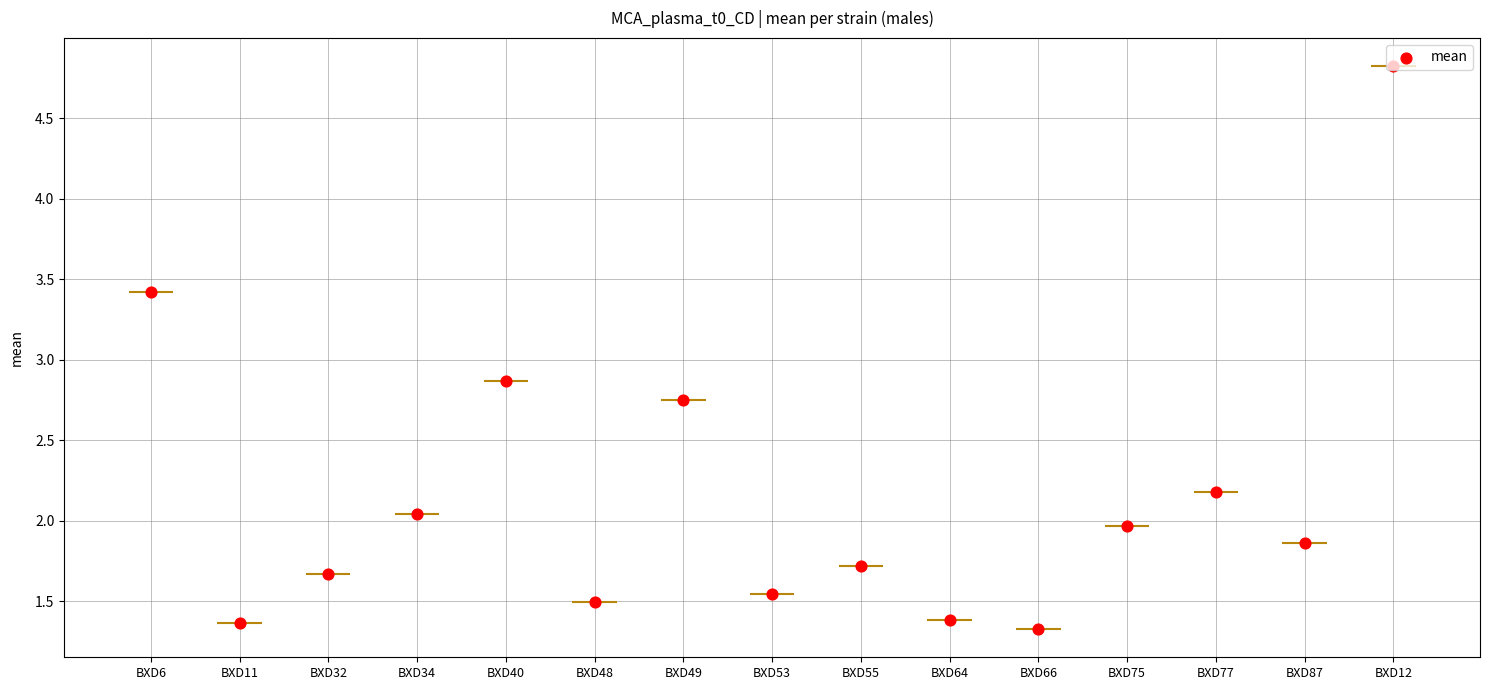

What is the ratio of the value at BXD64 to the value at BXD48?

0.9